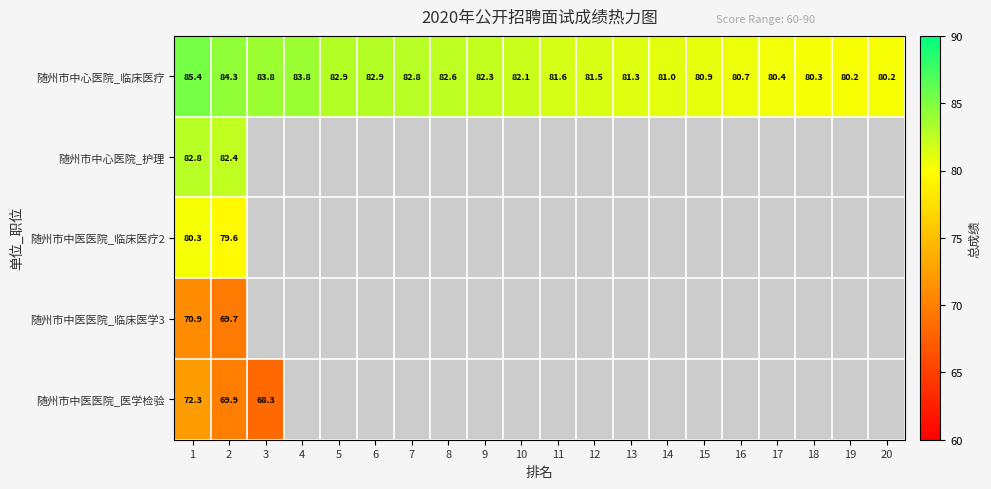

What is the difference between the 随州市中心医院_临床医疗 values at 9 and 4?

1.5